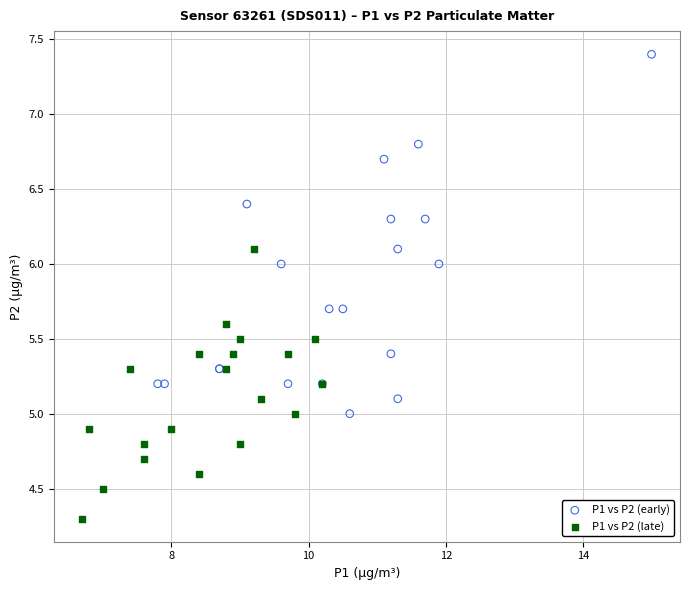

Which series reaches the minimum Y coordinate?

P1 vs P2 (late)